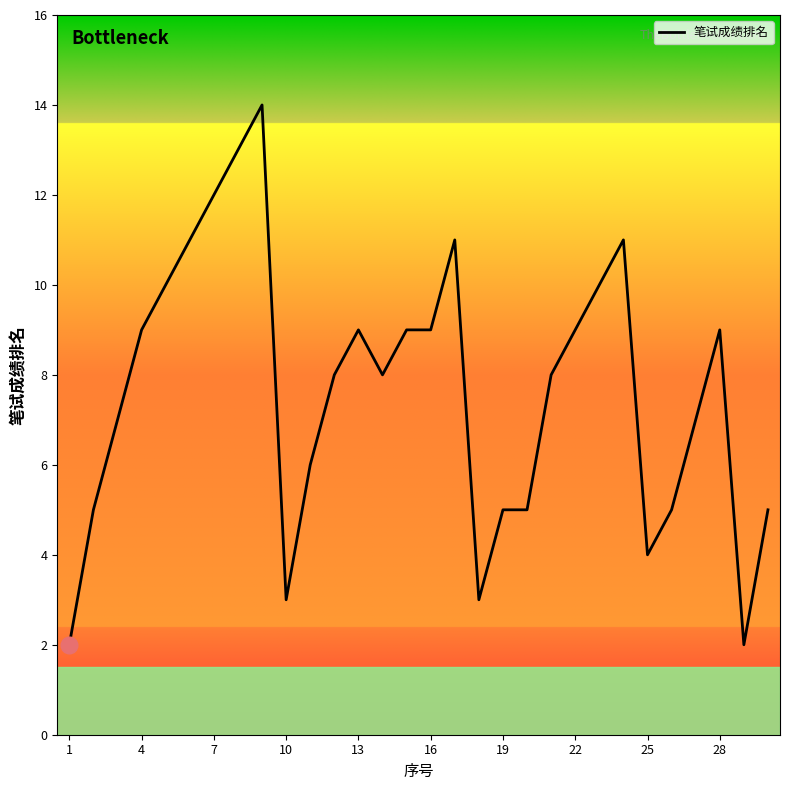

What is the maximum value shown in the chart?

14